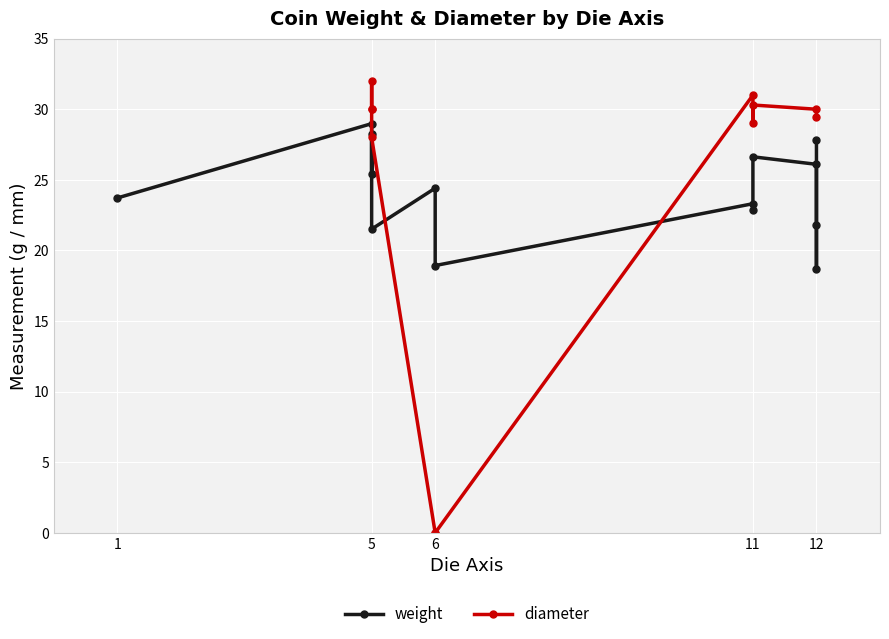

What are all the series names shown in the legend?

weight, diameter